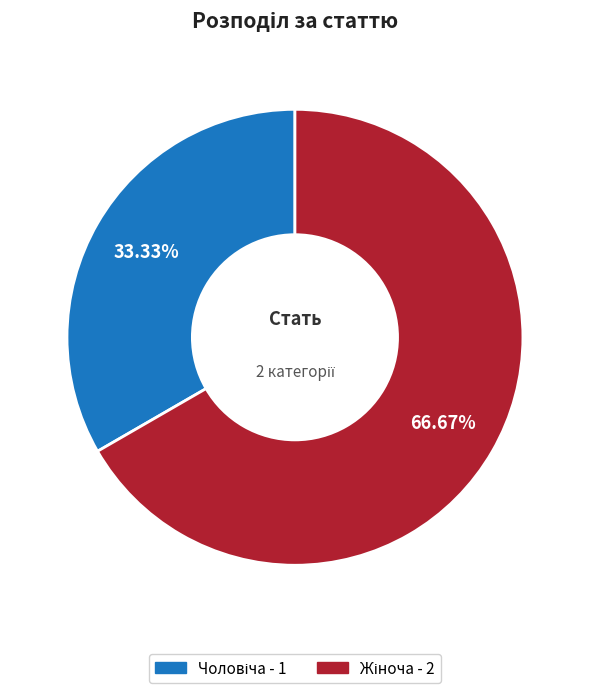

Is there any slice that represents more than half of the pie?

Yes